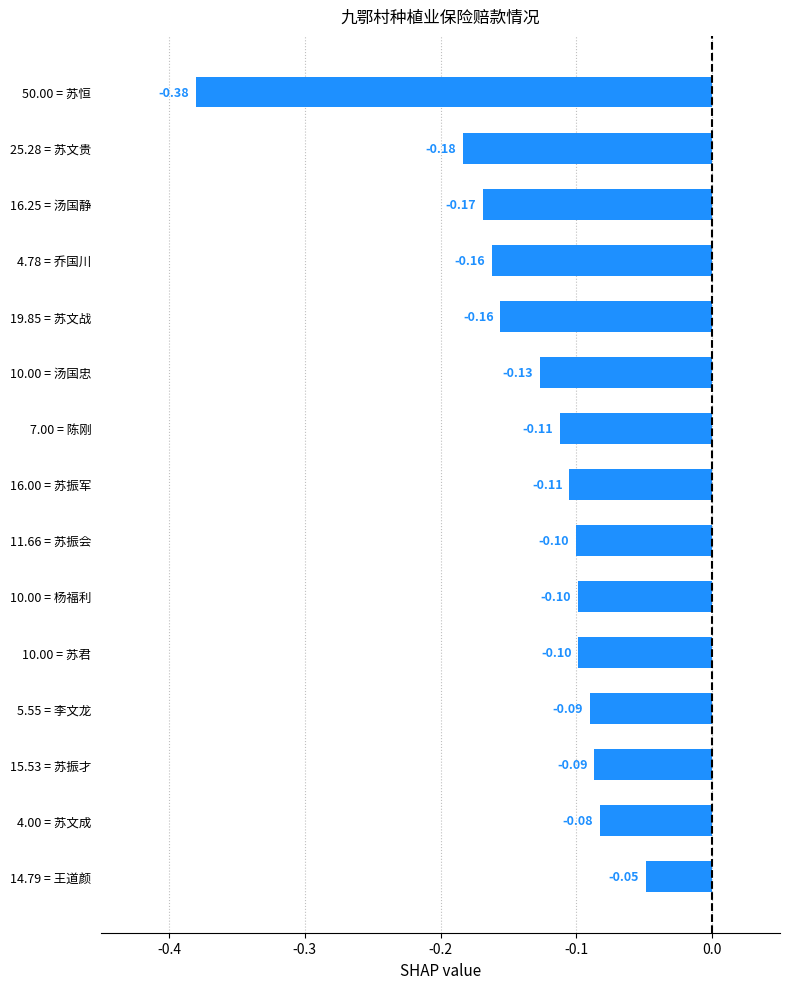

What is the change in value from 25.28 = 苏文贵 to 7.00 = 陈刚?

+0.1